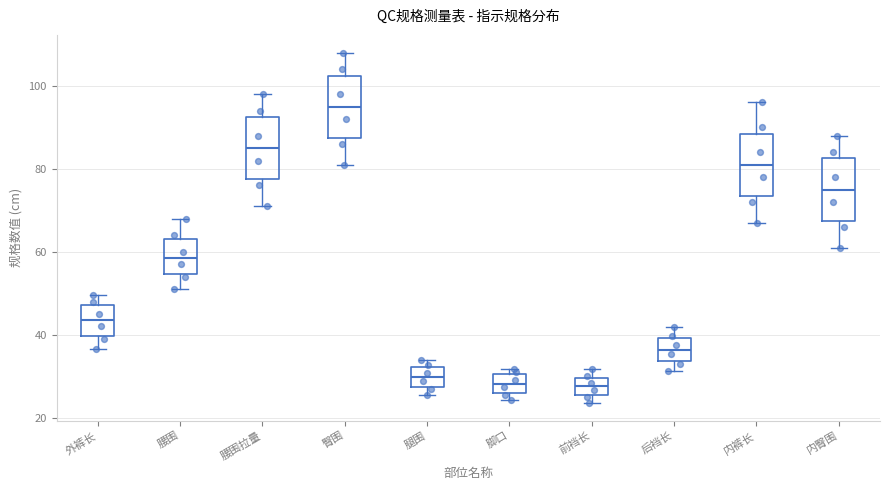

Which box has the highest median line?

臀围